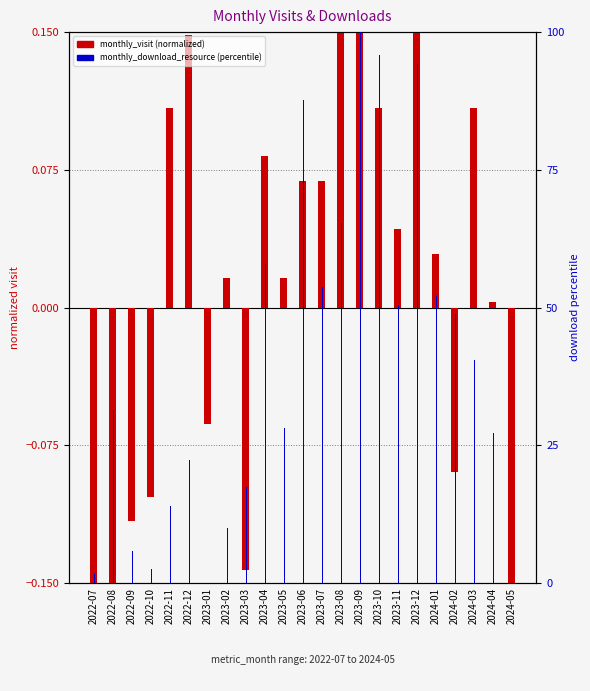

What position from the left is 2023-11?

17